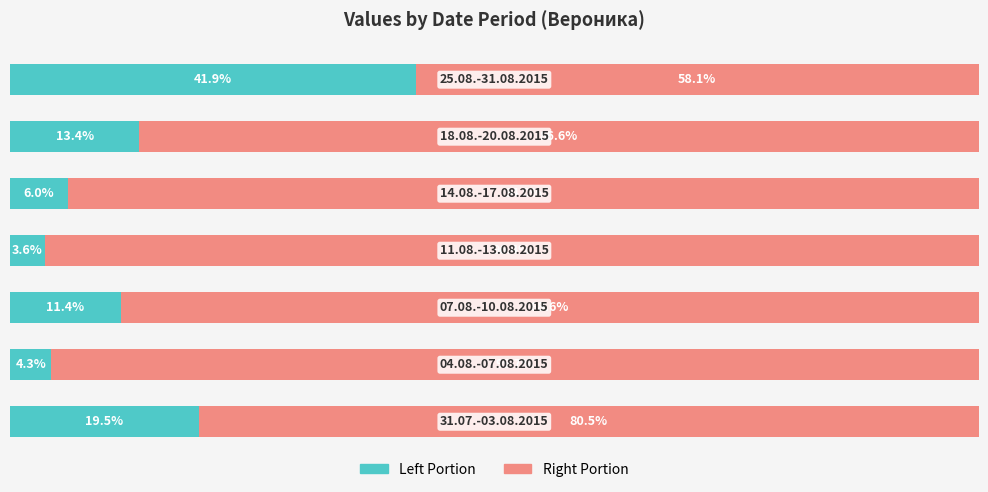

Reading left to right, what are all the values shown in this chart?

Вероника (left portion): 0=19.5	1=4.3	2=11.4	3=3.6	4=6.0	5=13.4	6=41.9
Вероника (right portion): 0=80.5	1=95.7	2=88.6	3=96.4	4=94.0	5=86.6	6=58.1